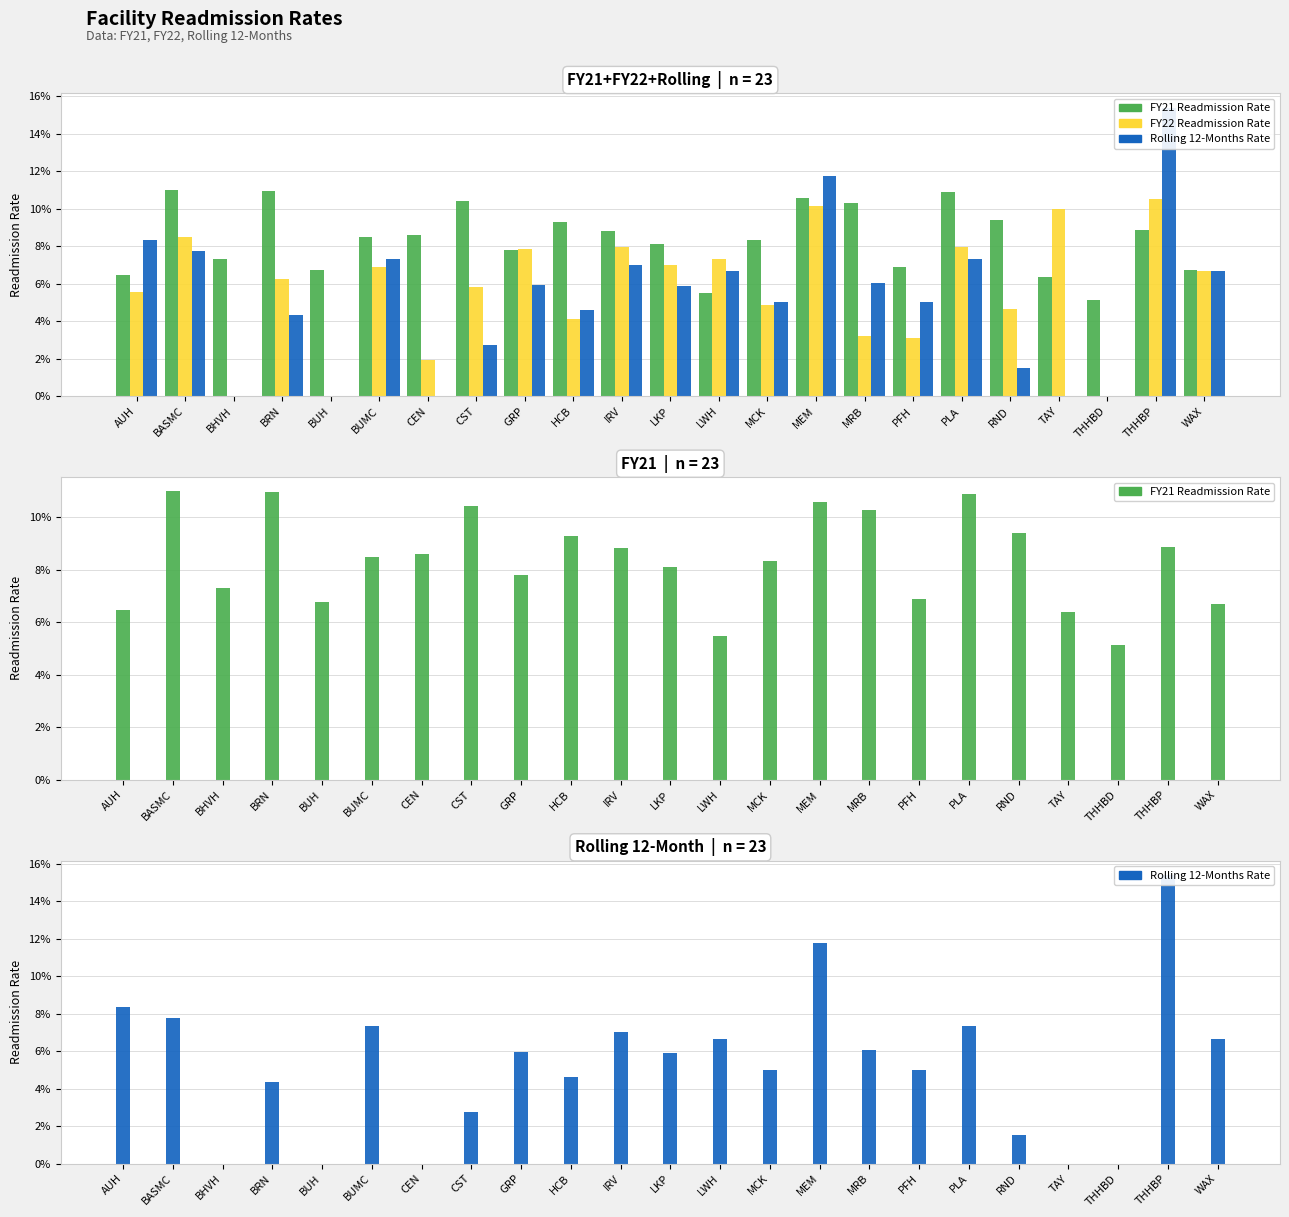

At which category is the sum across all series the highest?

THHBP